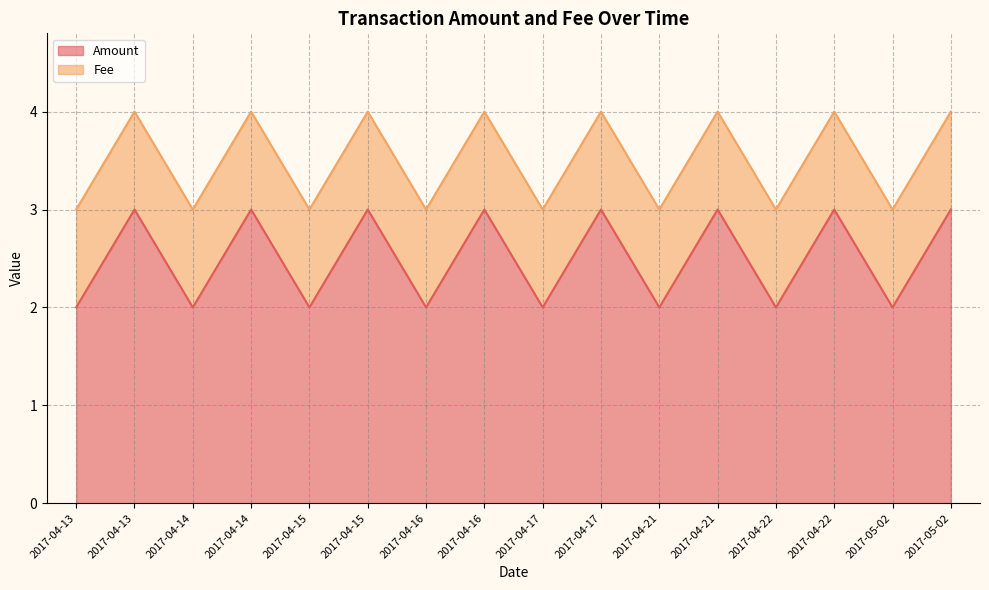

What is the difference between the values at 2017-04-13 and 2017-04-14?

1